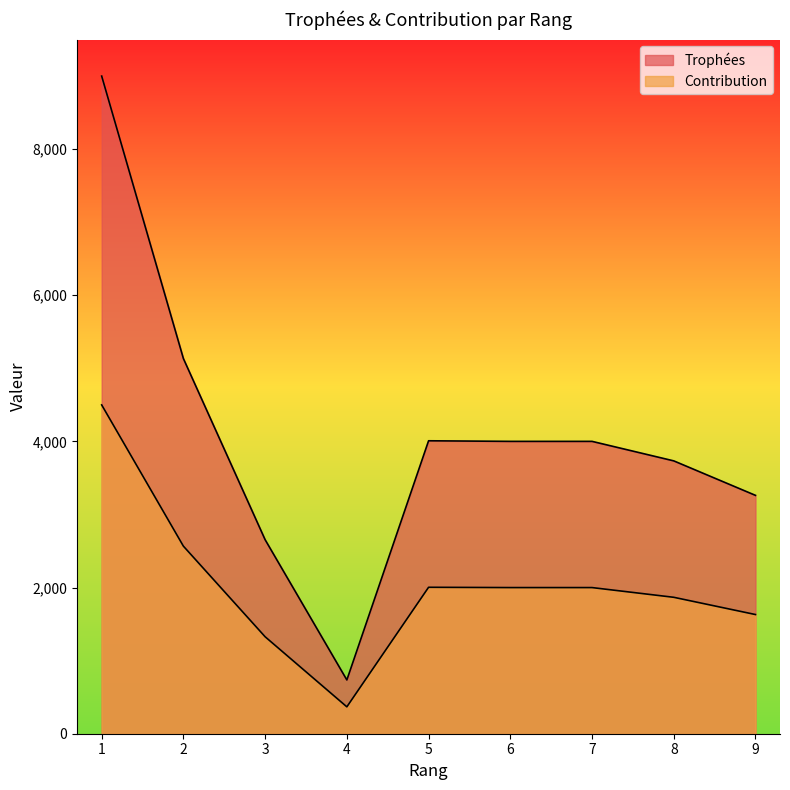

What is the lowest value of the Trophées series?

736